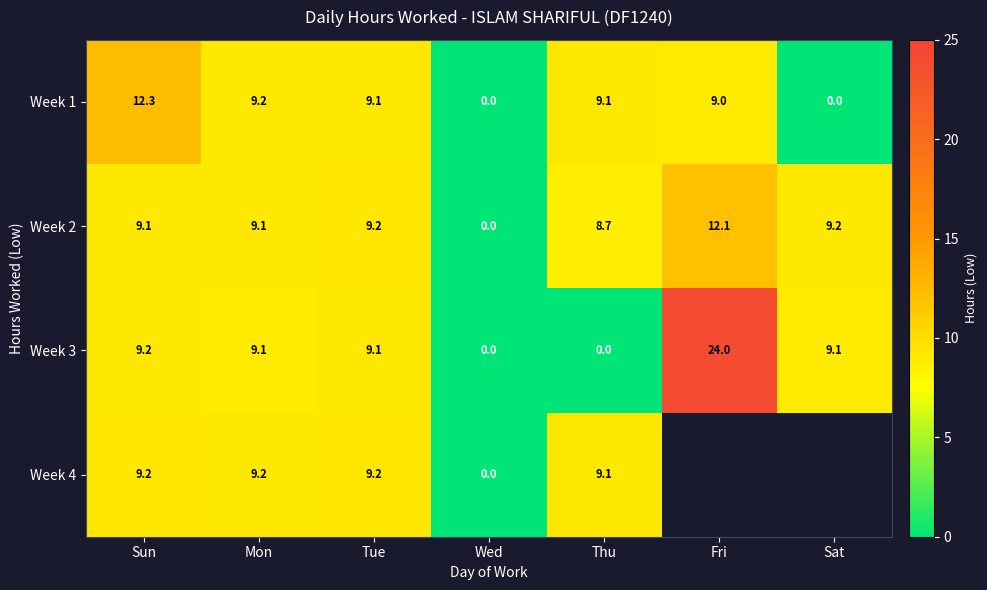

At which category is the sum across all series the highest?

Sun